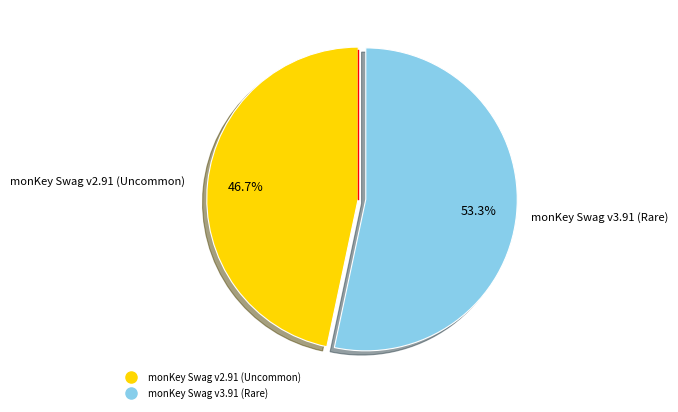

Does any single category account for the majority?

Yes